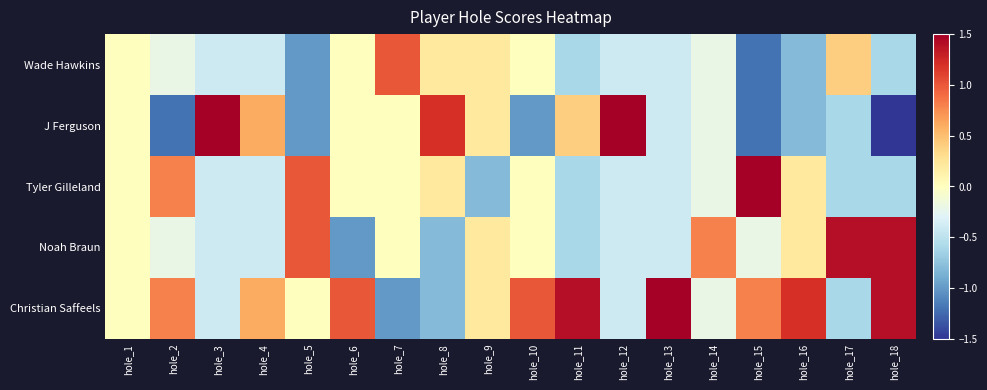

What is the spread (max minus min) of values at hole_3?

2.0